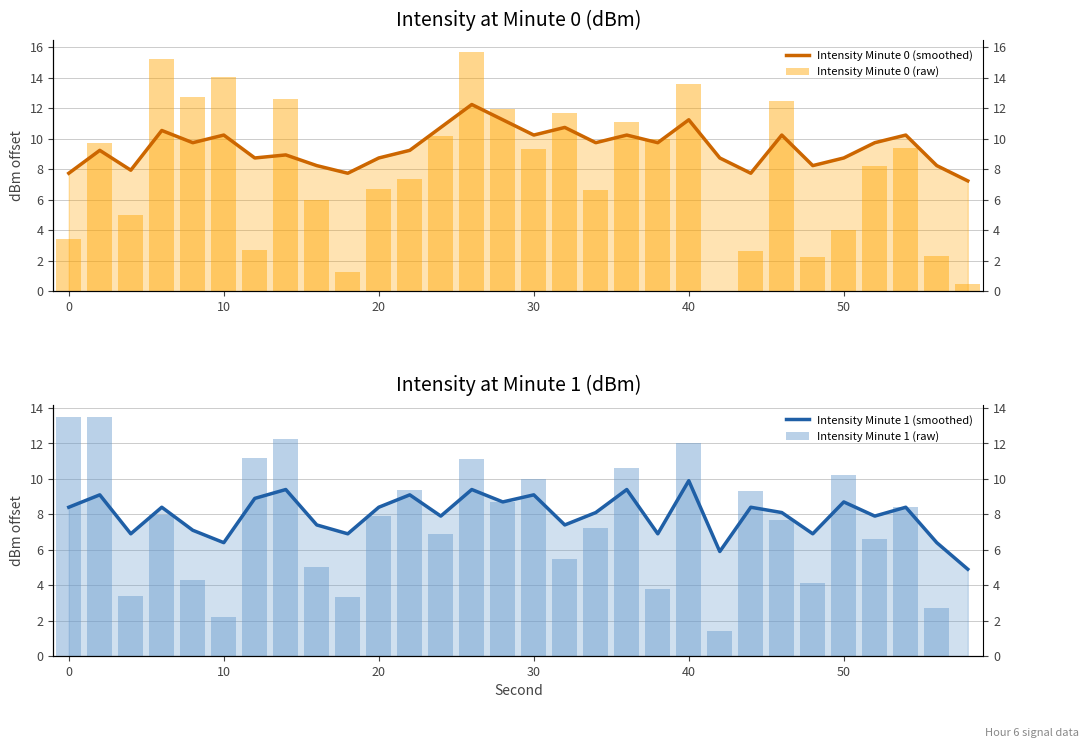

How many distinct data groups are displayed?

4